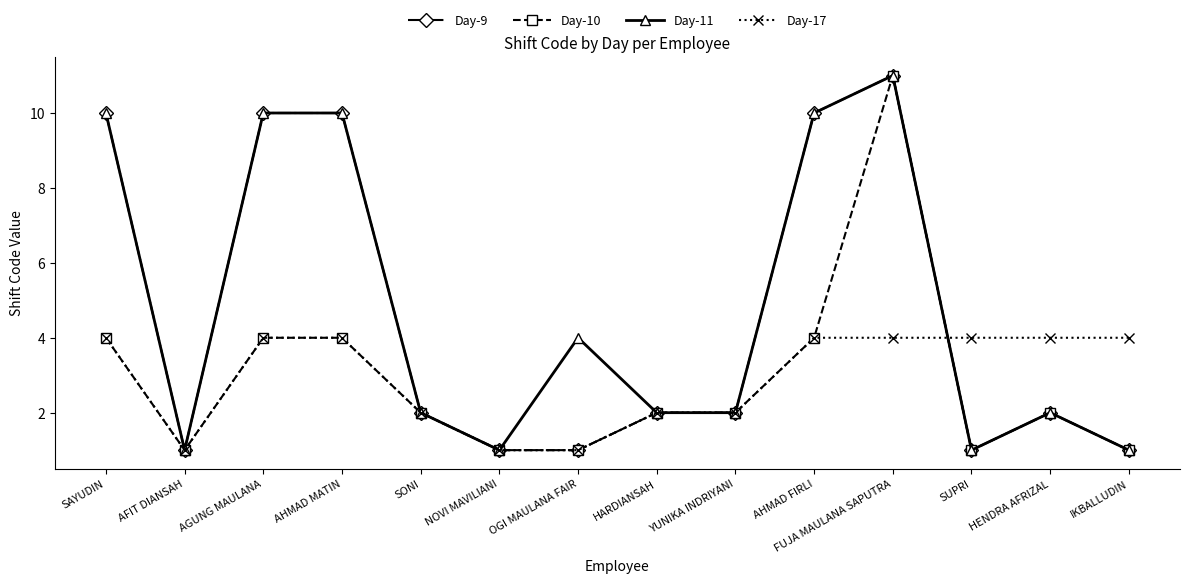

Reading left to right, what are all the values shown in this chart?

Day-9: 10	1	10	10	2	1	1	2	2	10	11	1	2	1
Day-10: 4	1	4	4	2	1	1	2	2	4	11	1	2	1
Day-11: 10	1	10	10	2	1	4	2	2	10	11	1	2	1
Day-17: 4	1	4	4	2	1	1	2	2	4	4	4	4	4